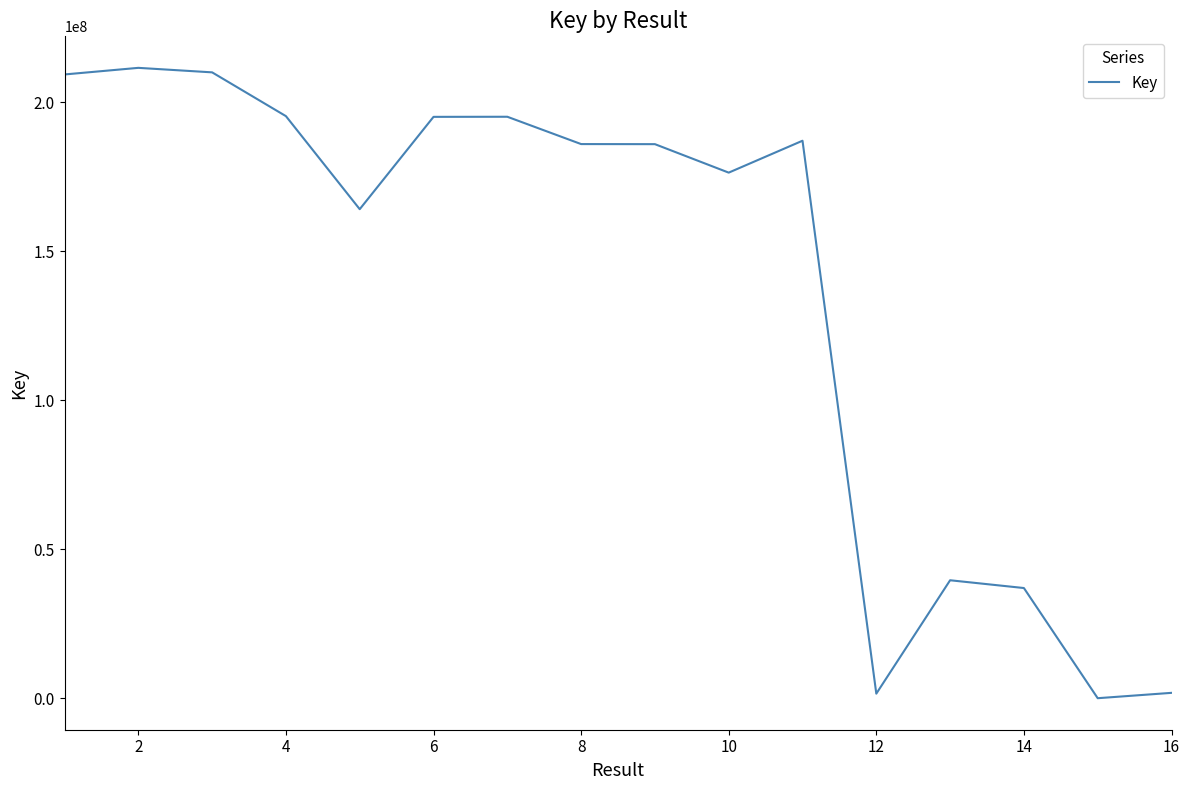

What is the difference between the maximum and minimum values?

211509127